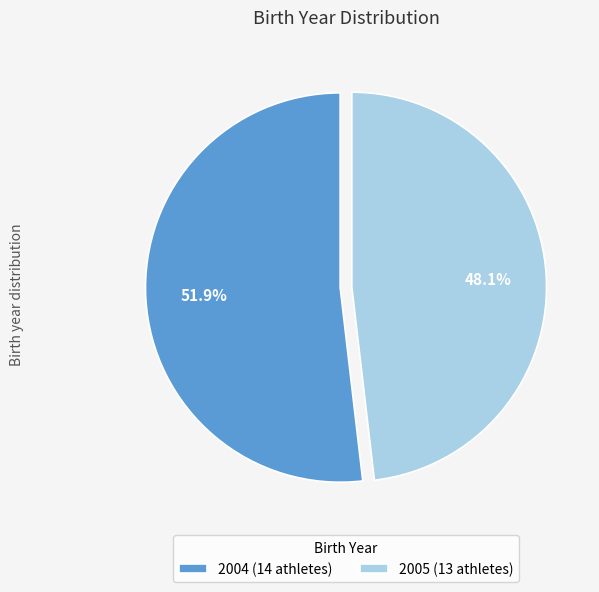

Is it true that 2005 is 40% of the pie?

False